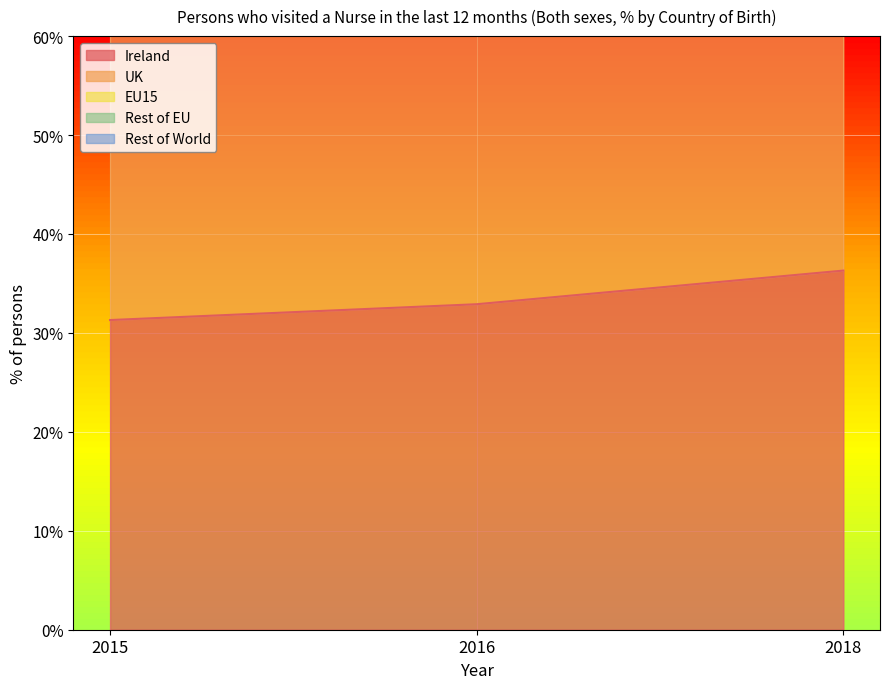

At which label is Ireland closest to 33?

2016